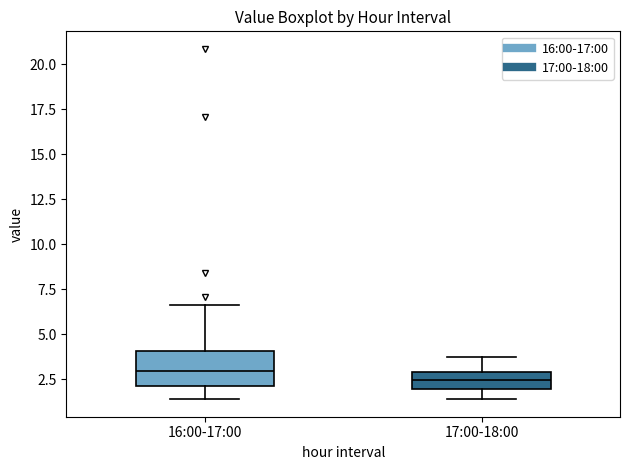

Reading left to right, transcribe this box plot: for each box, give where its median line is, the range the box spans, and where its two whiskers end, as read against the y-axis. The values are not printed on the chart, so give them approximately, as read against the axis.

16:00-17:00: median 3.0, box 2.0 to 4.0, whiskers 1.5 to 6.5
17:00-18:00: median 2.5, box 2.0 to 3.0, whiskers 1.5 to 4.0